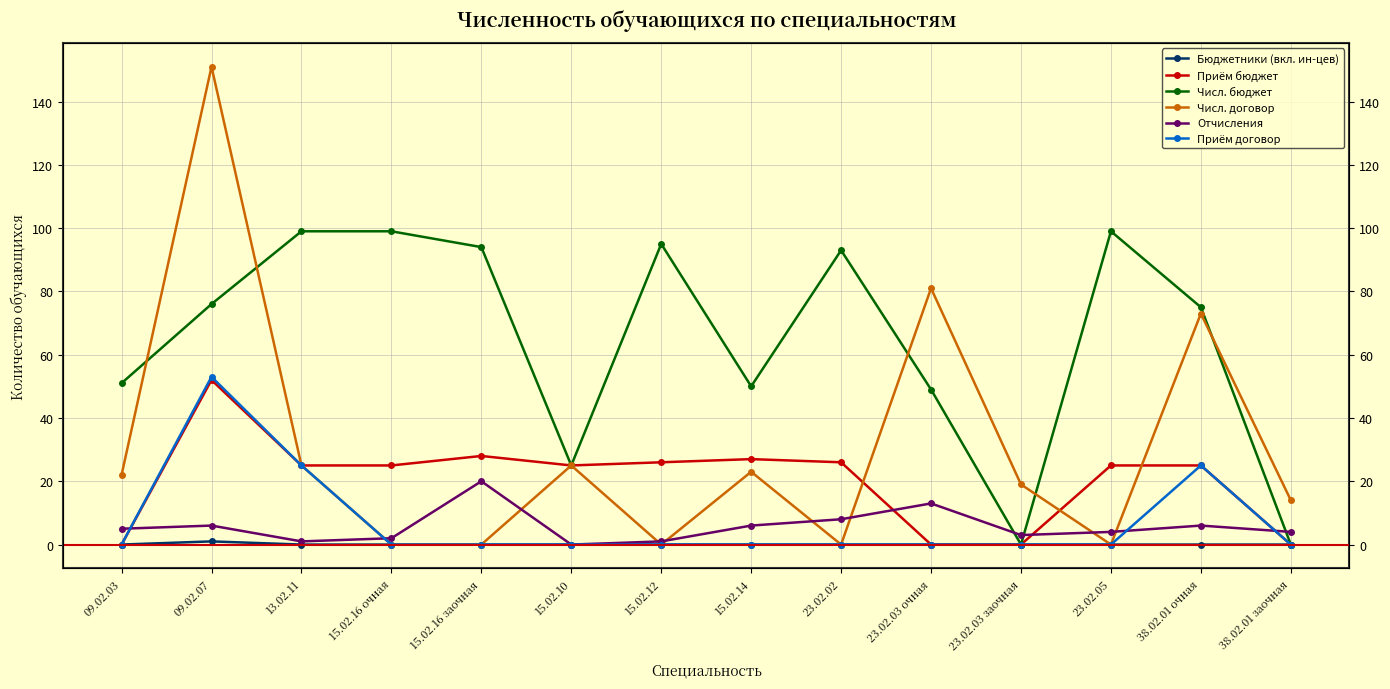

What is the spread (max minus min) of values at 23.02.03 очная?

81